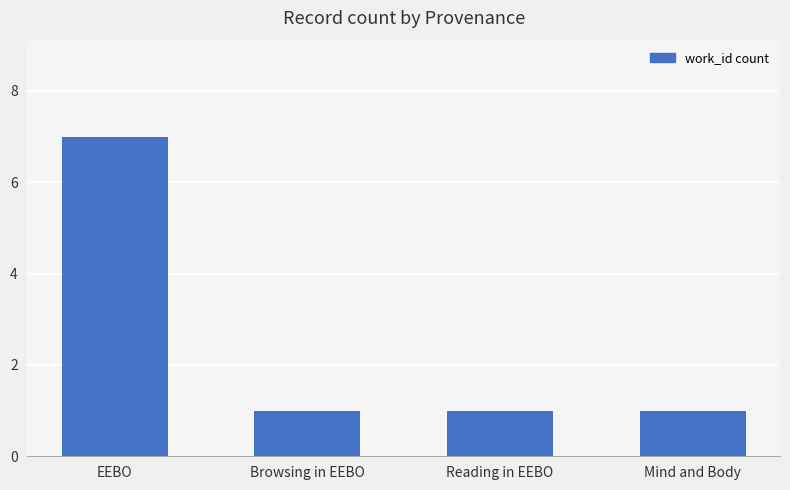

What is the change in value from EEBO to Mind and Body?

-6